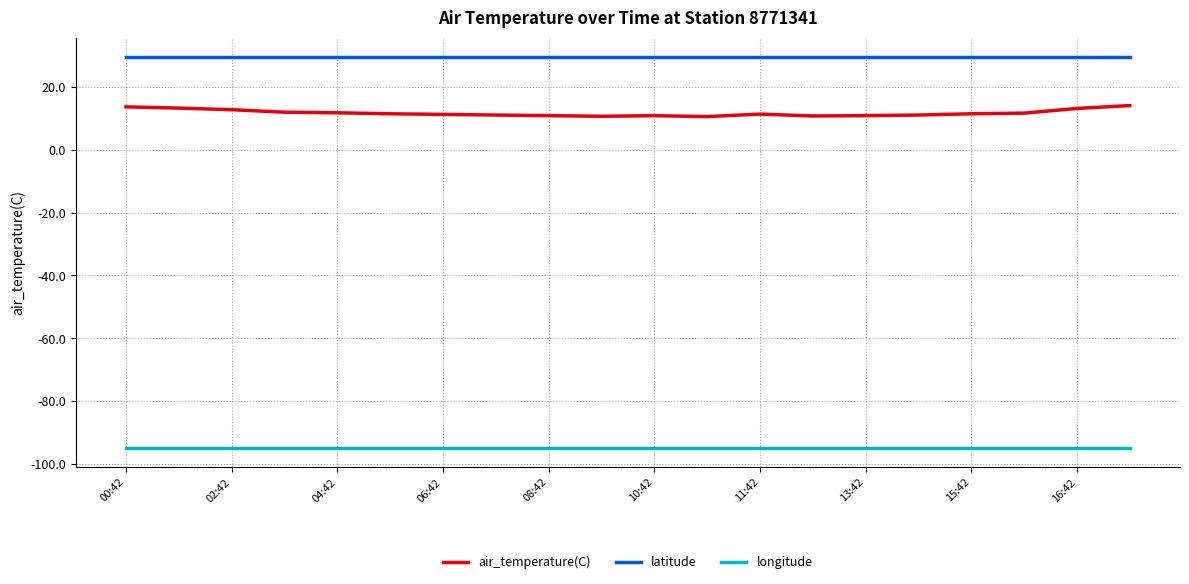

Which series has the largest total across all categories?

latitude